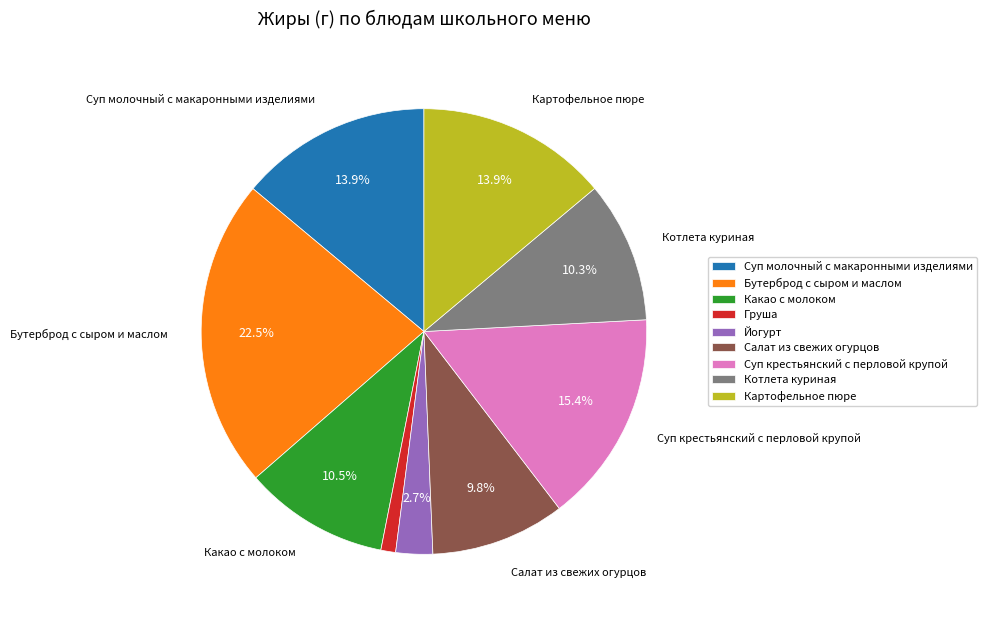

Does any single category account for the majority?

No